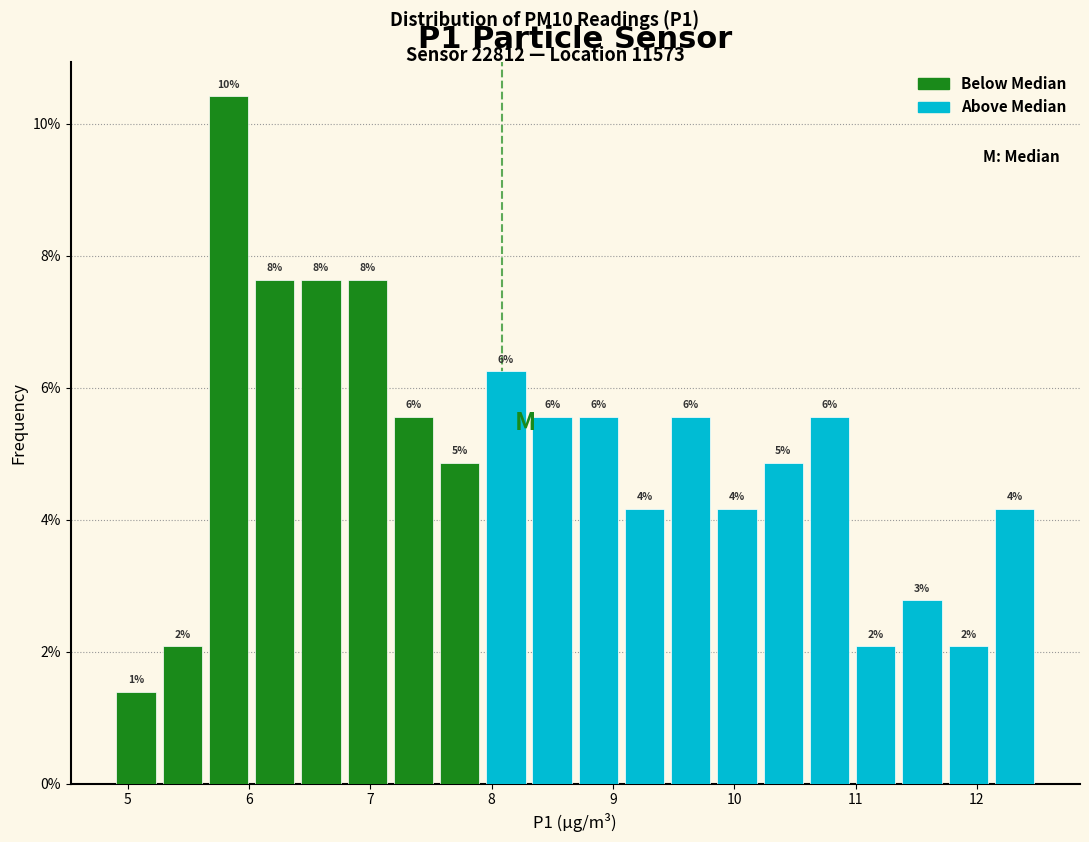

Read against the x-axis, roughly where is the centre of the tallest bar?

5.8